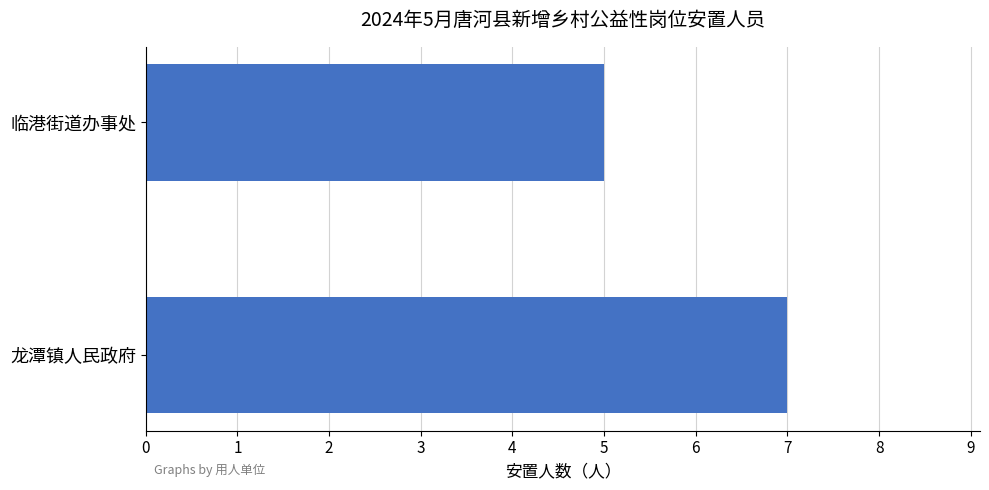

What value does the data have at 龙潭镇人民政府?

7